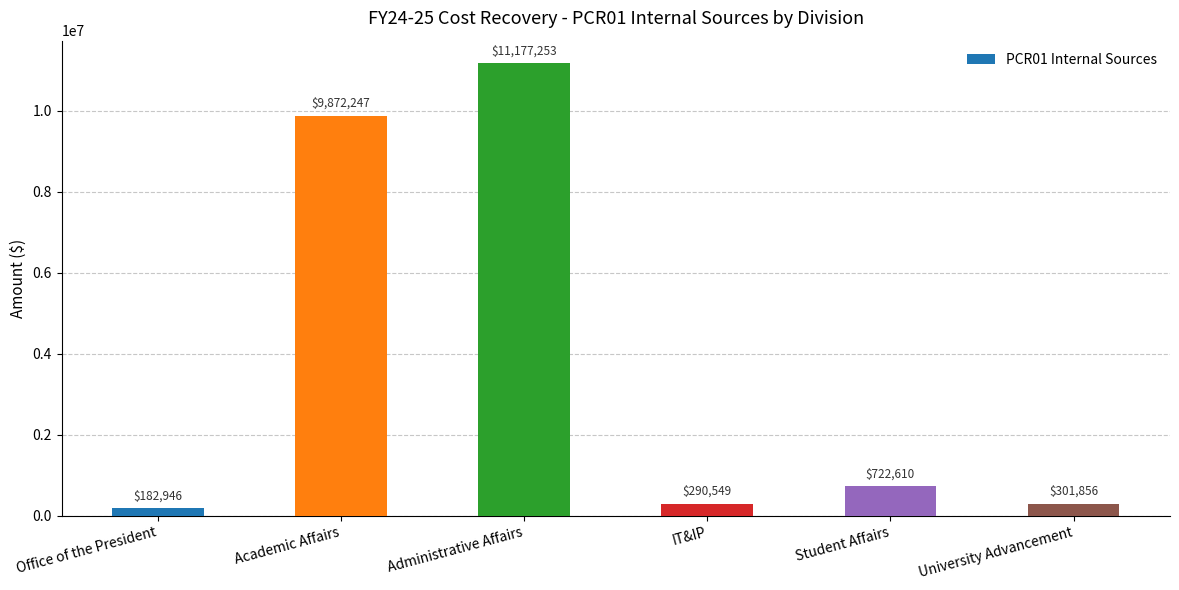

How many bars are there in total?

6